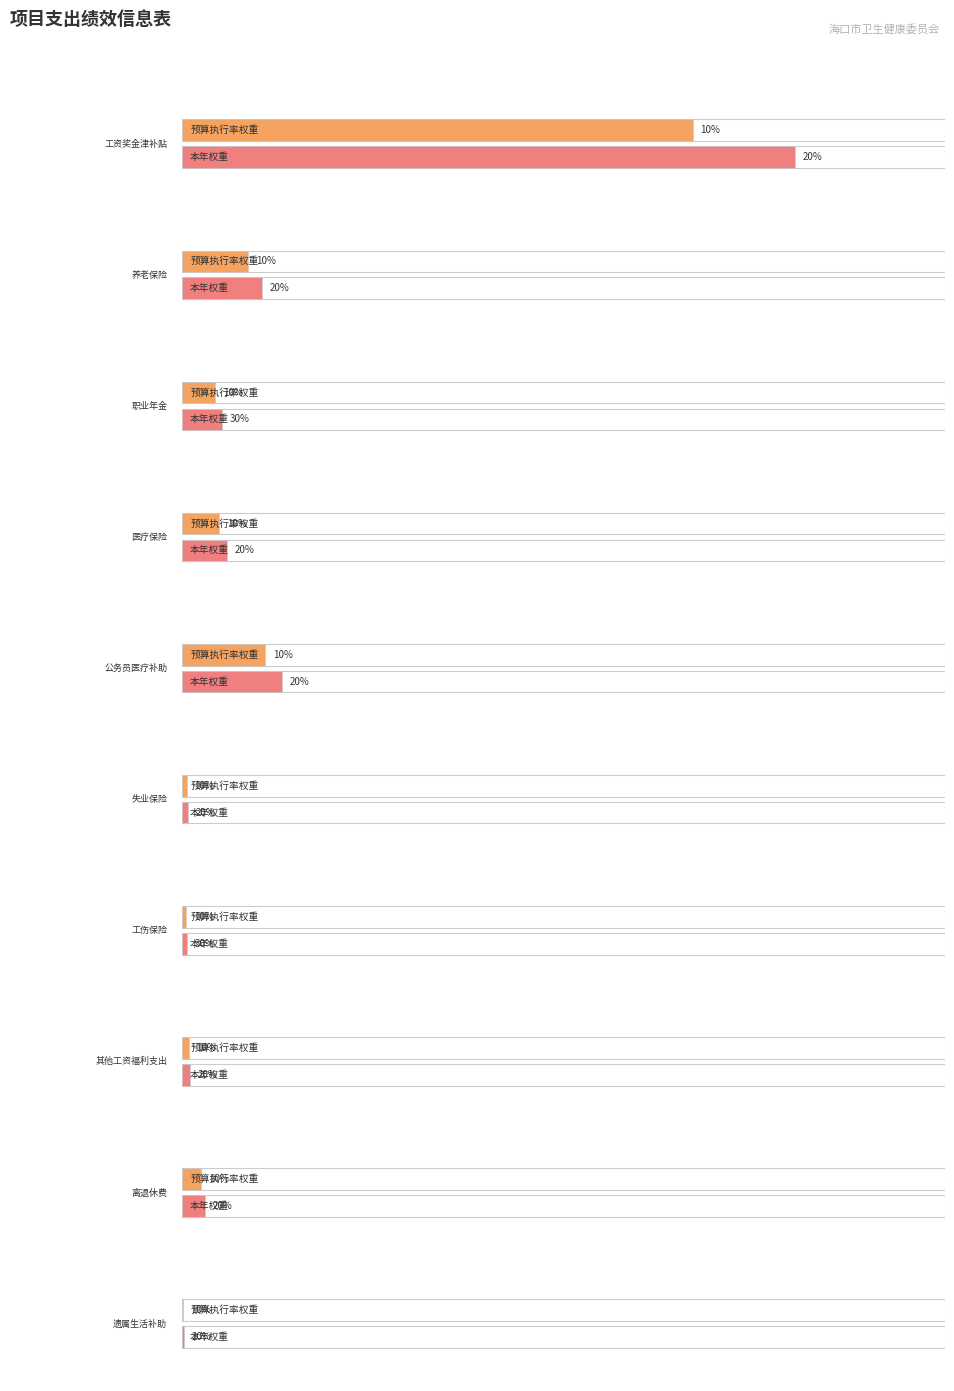

List the series in order of their peak value, highest first.

本年权重, 预算执行率权重（%）